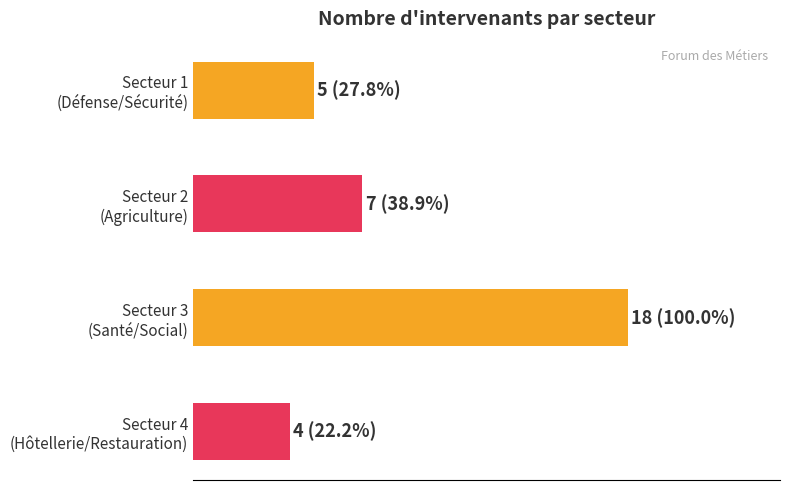

What is the difference between the maximum and second lowest values?

13